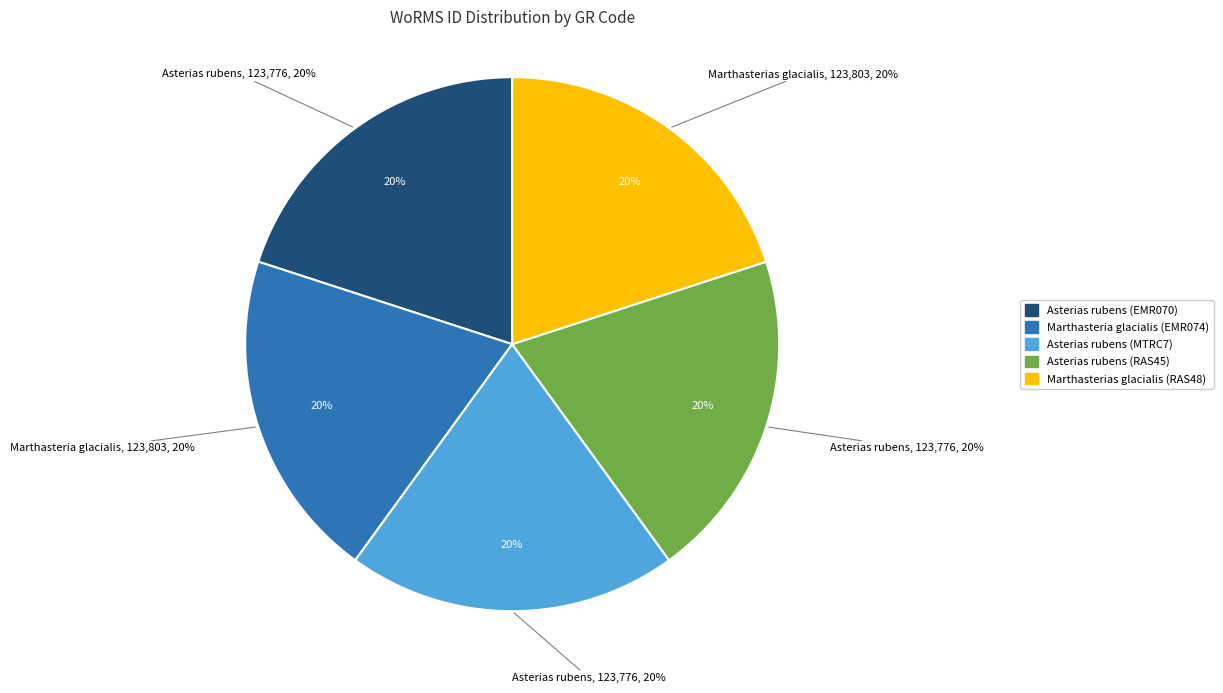

What percentage do Asterias rubens (RAS45) and Asterias rubens (EMR070) together represent?

40.0%